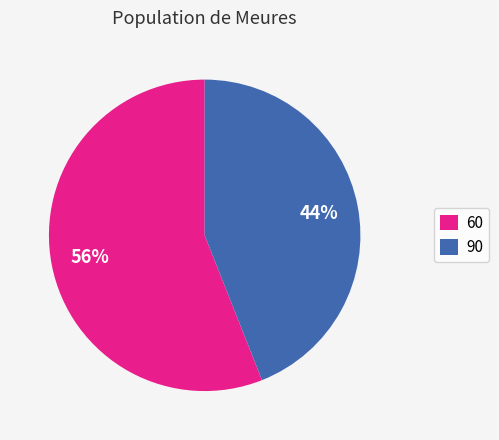

Count the number of slices in the pie.

2